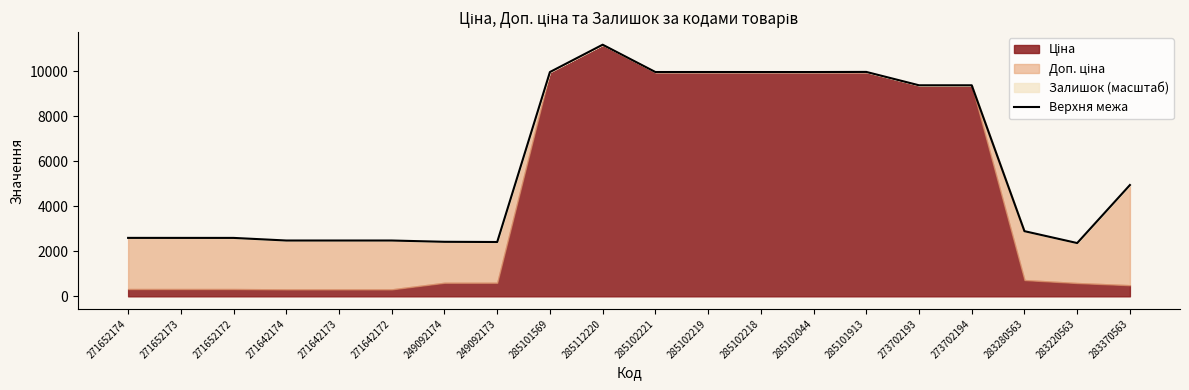

At which category does the chart reach its peak across all series?

285112220